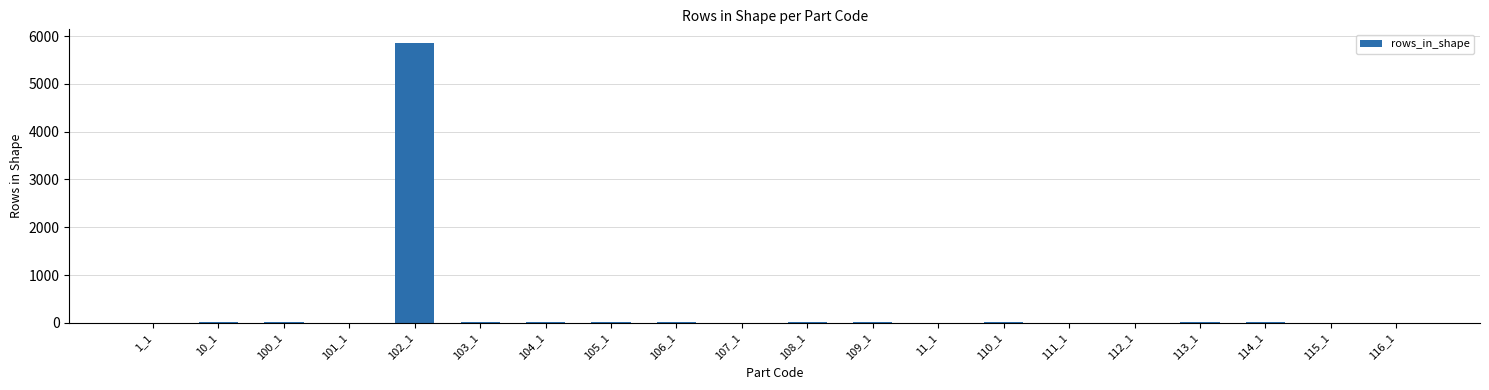

What is the maximum value shown in the chart?

5848